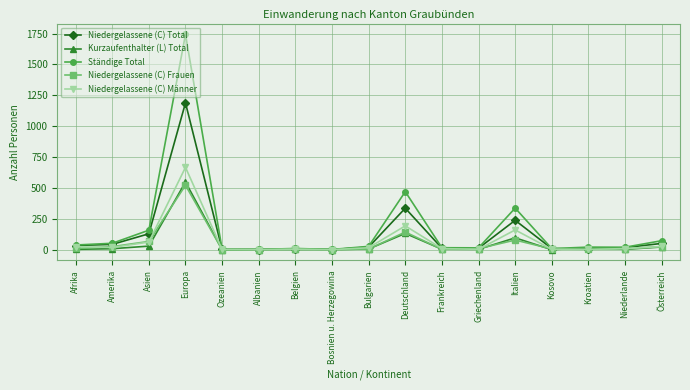

What is the greatest value displayed?

1744